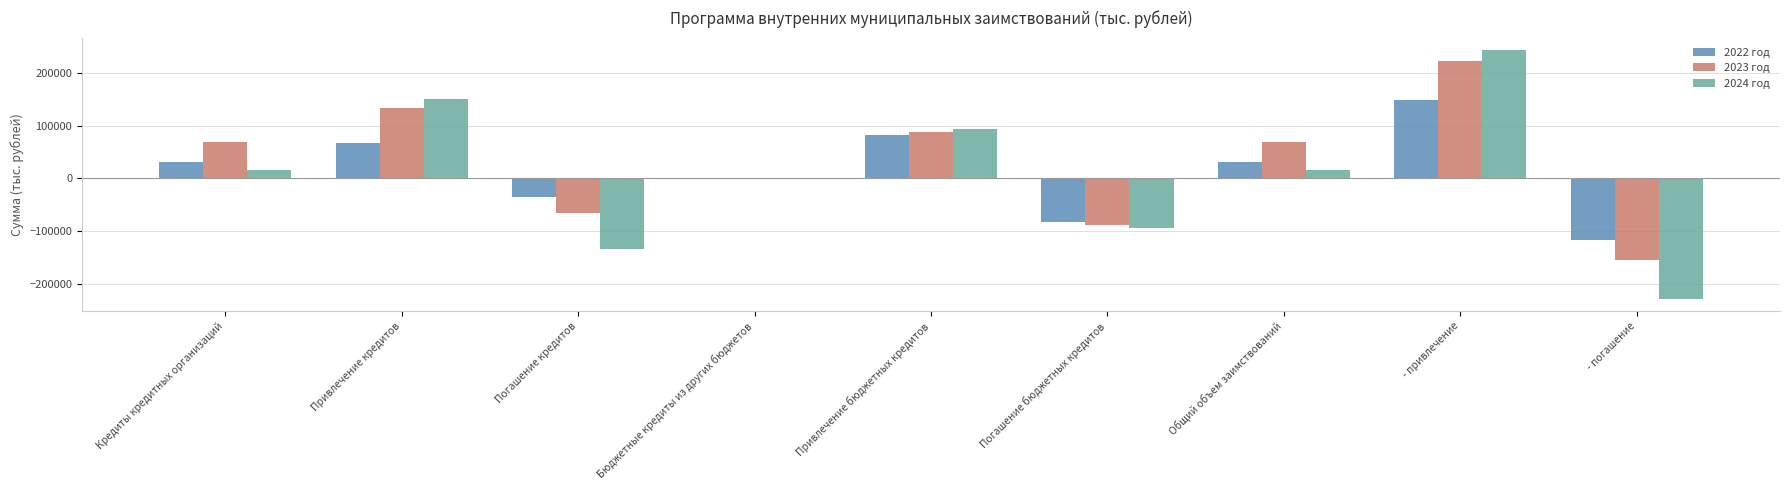

The 2024 год series shows 93491.0 at Привлечение бюджетных кредитов. True or false?

True